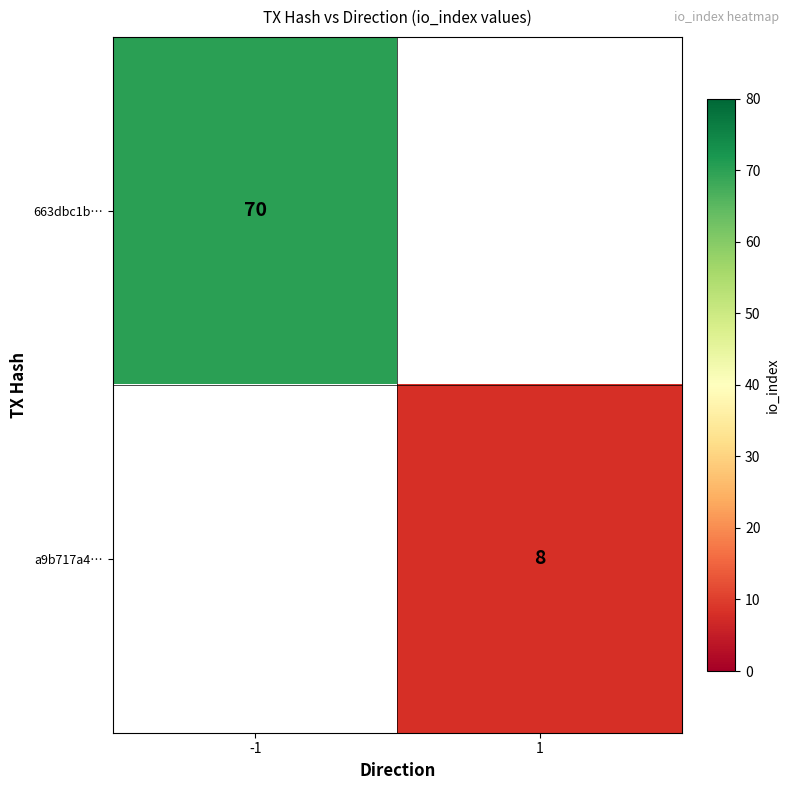

The 663dbc1b… series shows 70 at -1. True or false?

True